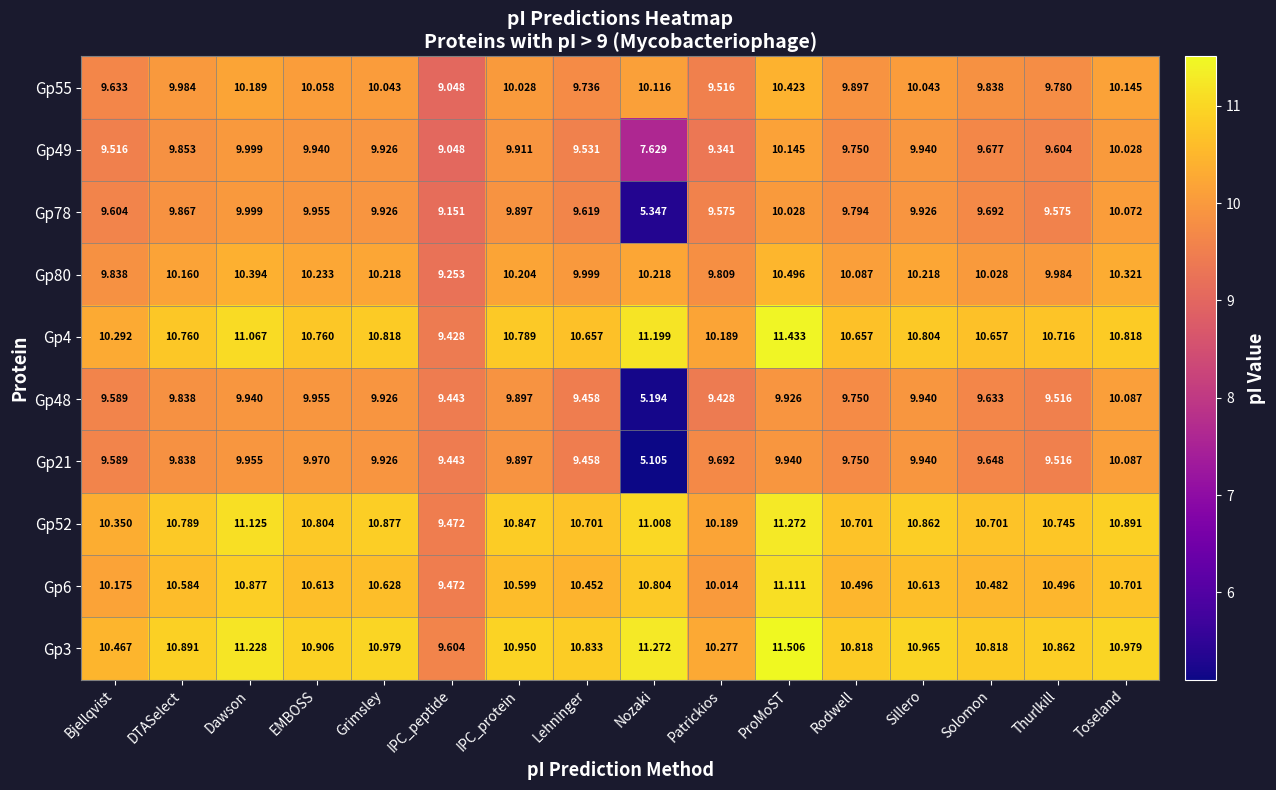

At which label is Gp6 closest to 10?

Patrickios